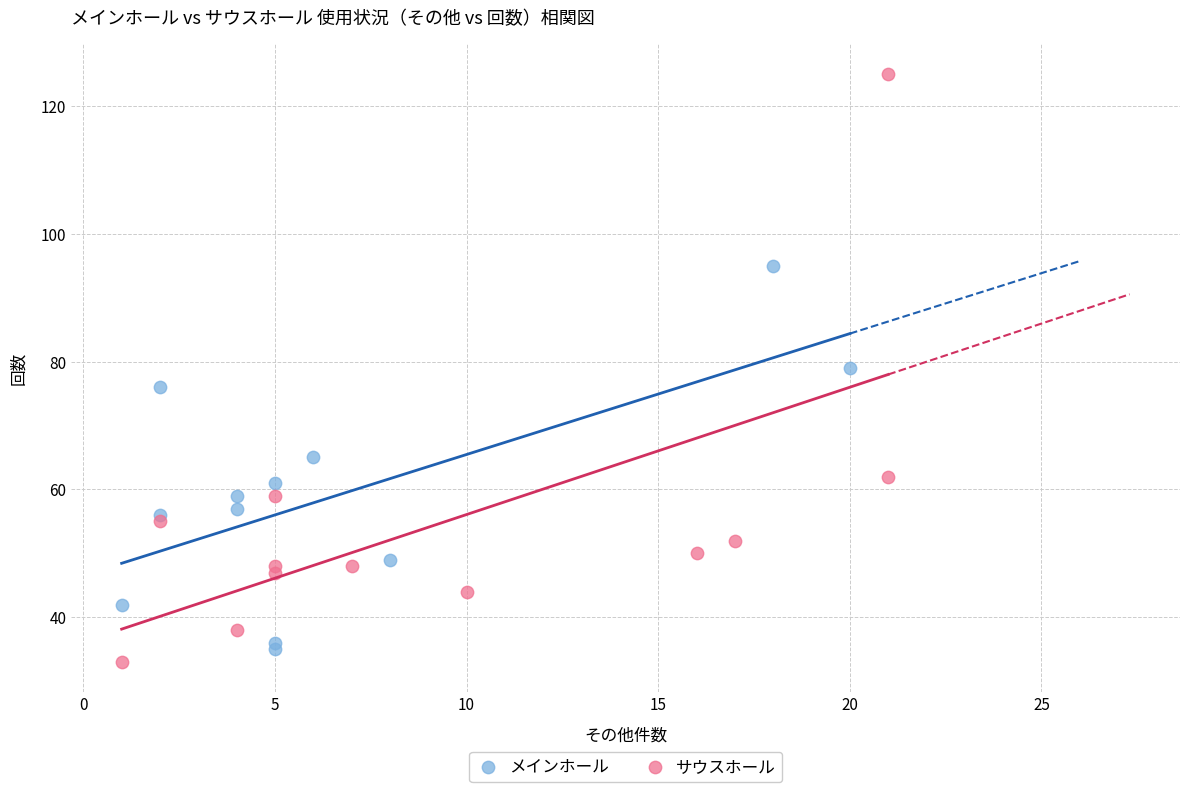

Which series contains the highest Y value?

サウスホール